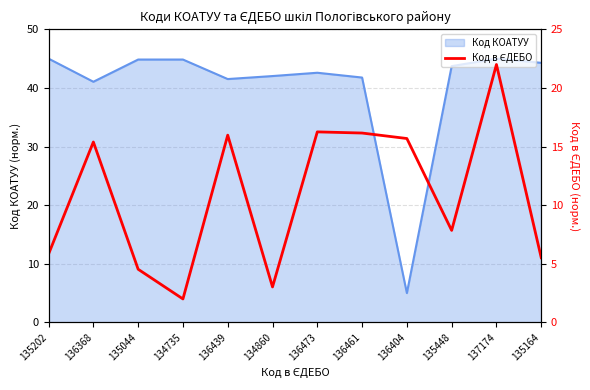

Between 135202 and 135044, which is larger?

135202